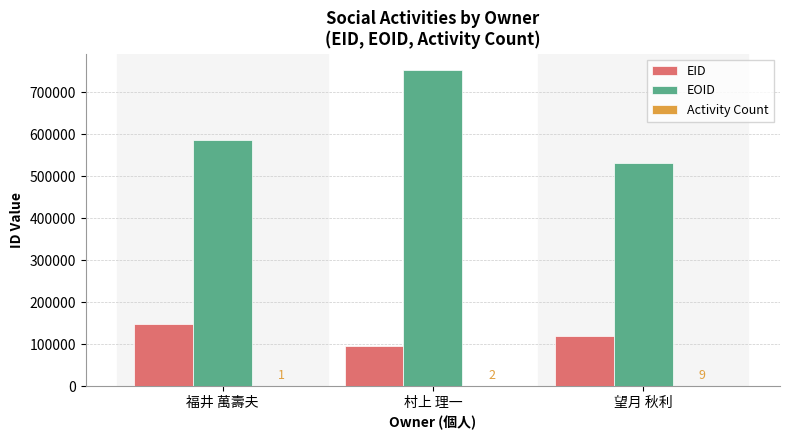

Between 村上 理一 and 望月 秋利, which series saw the biggest shift?

EOID